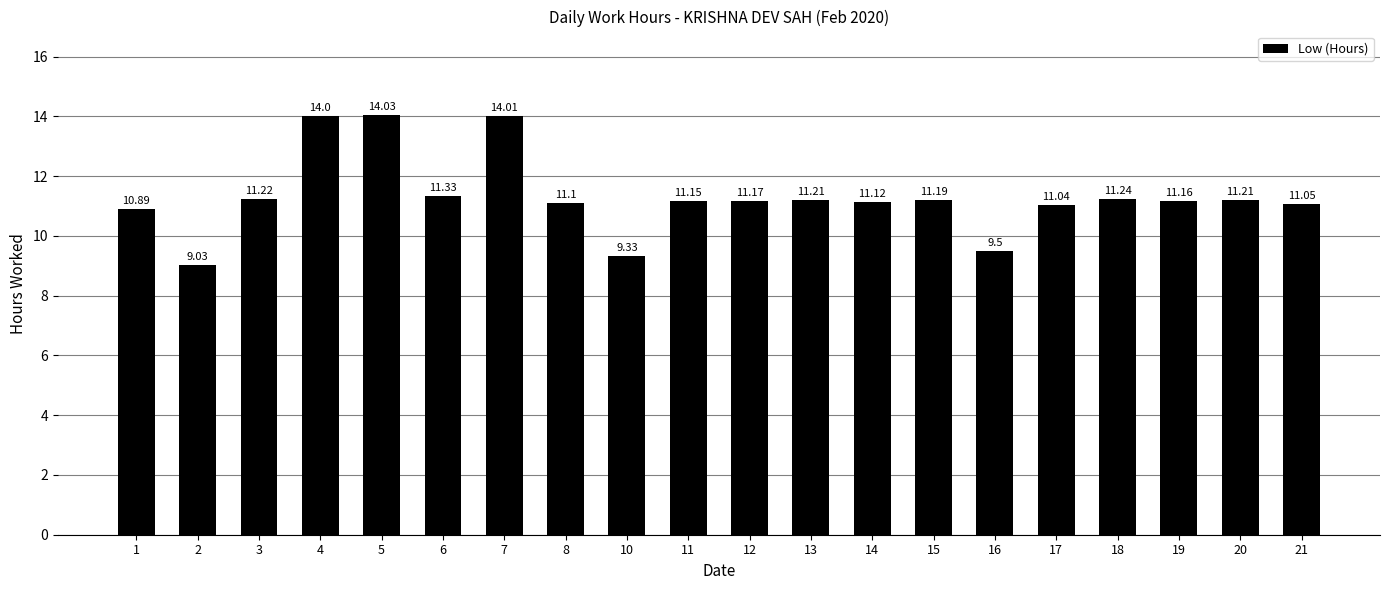

Count the number of categories in the chart.

20